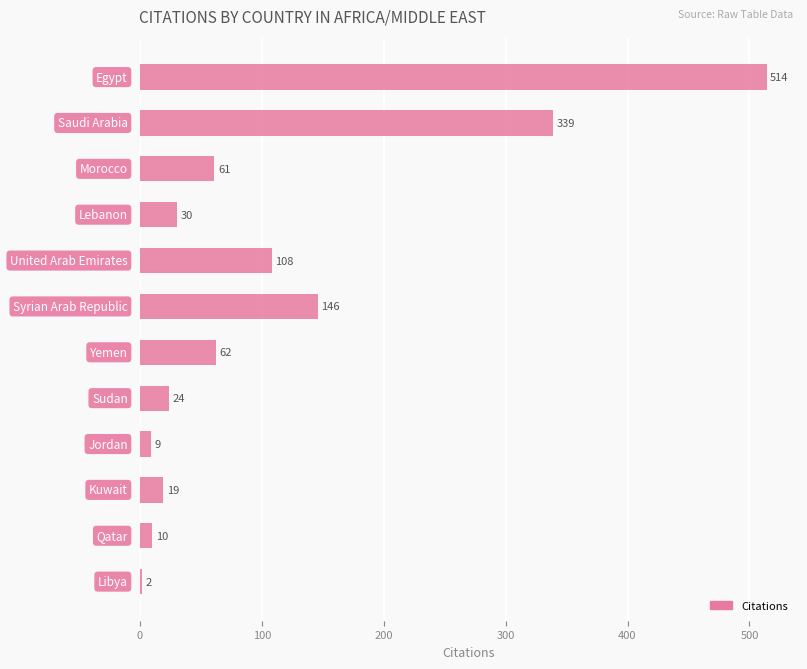

What is the maximum value shown in the chart?

514